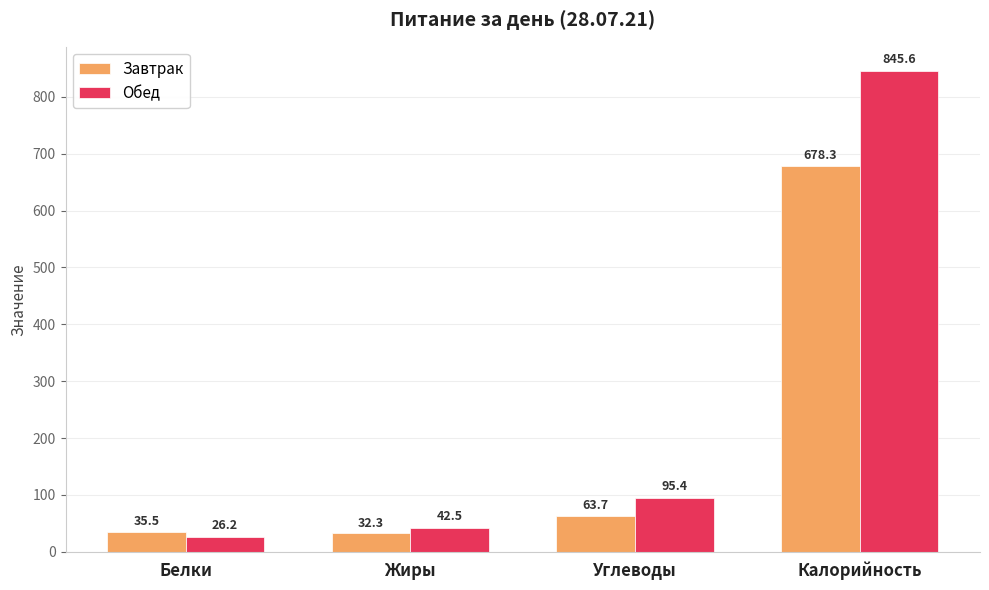

Reading right to left, list all the values displayed in this chart.

Завтрак: Калорийность=678.3	Углеводы=63.7	Жиры=32.3	Белки=35.5
Обед: Калорийность=845.6	Углеводы=95.4	Жиры=42.5	Белки=26.2